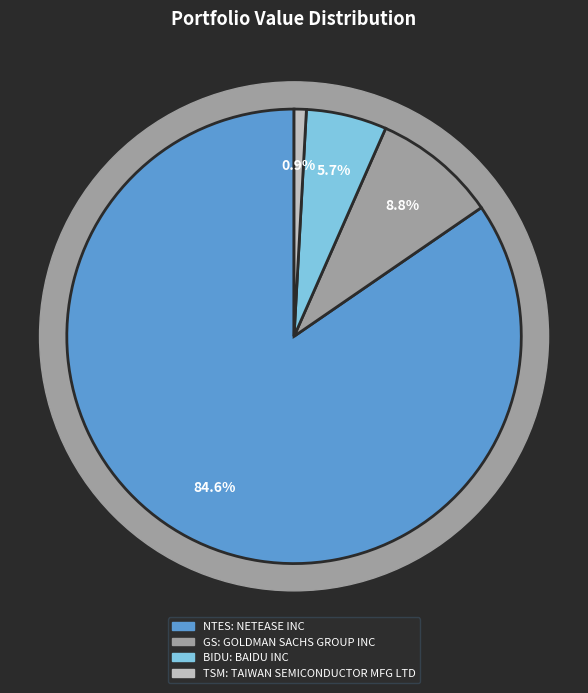

What is the majority slice?

NETEASE INC